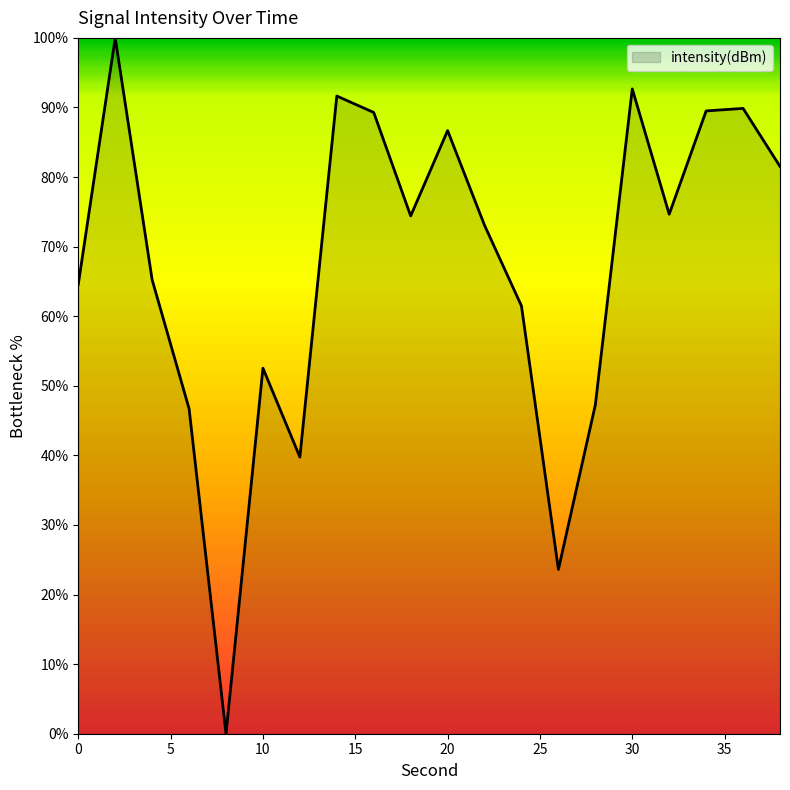

How many lines are shown in the chart?

1